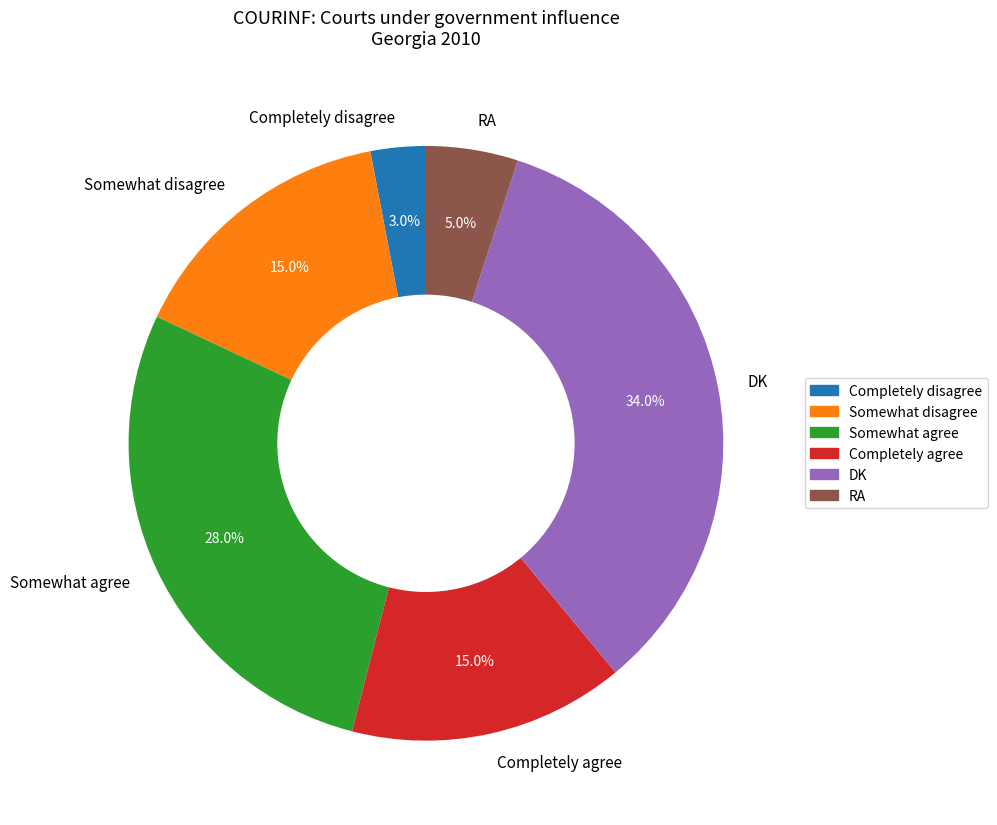

Which slice is the smallest?

Completely disagree